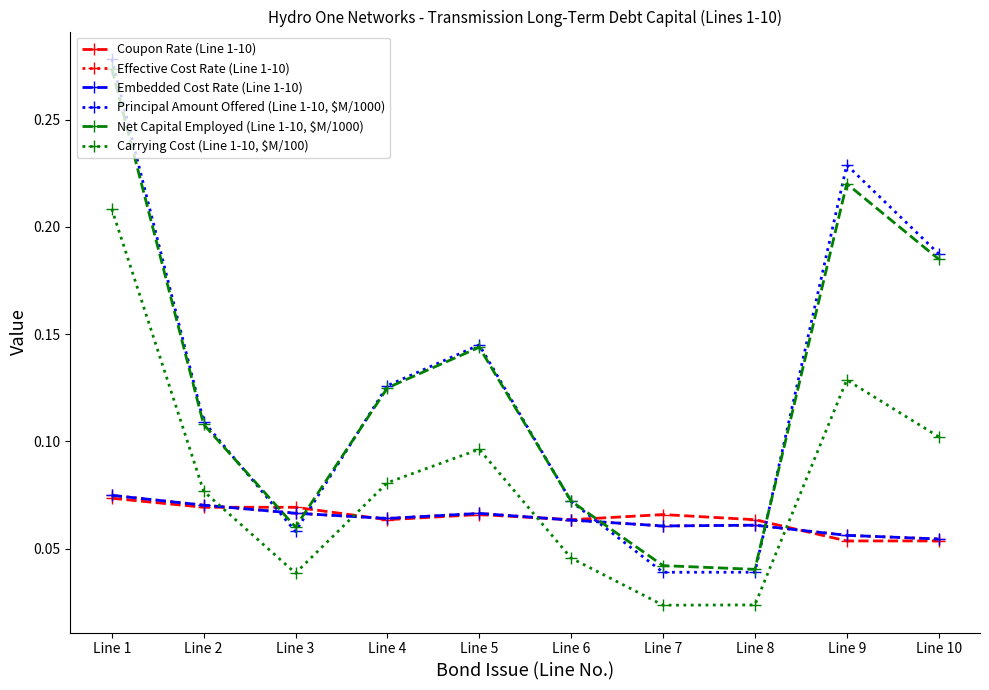

Which series has the widest spread of values?

Principal Amount Offered (Line 1-10, $M/1000)